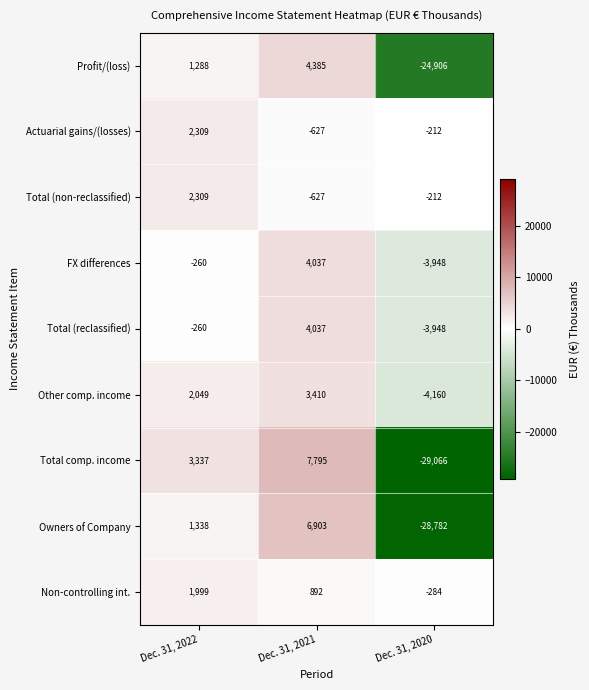

True or false: Total comp. income has a value of 7795 at Dec. 31, 2021.

True